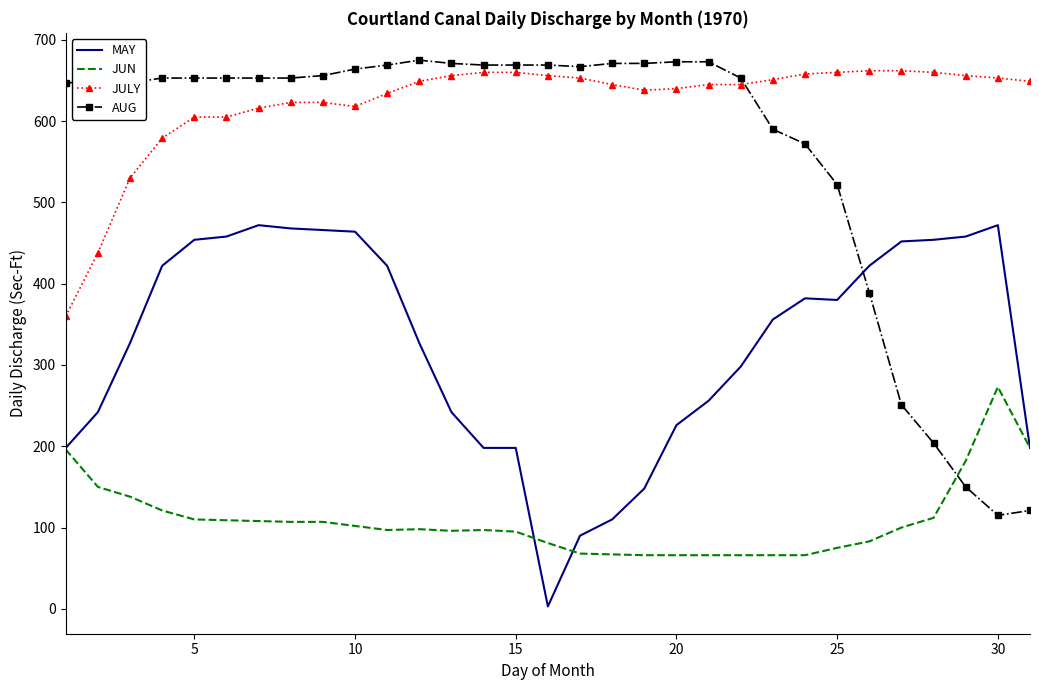

What is the difference between the maximum and minimum values in the JUN series?

207